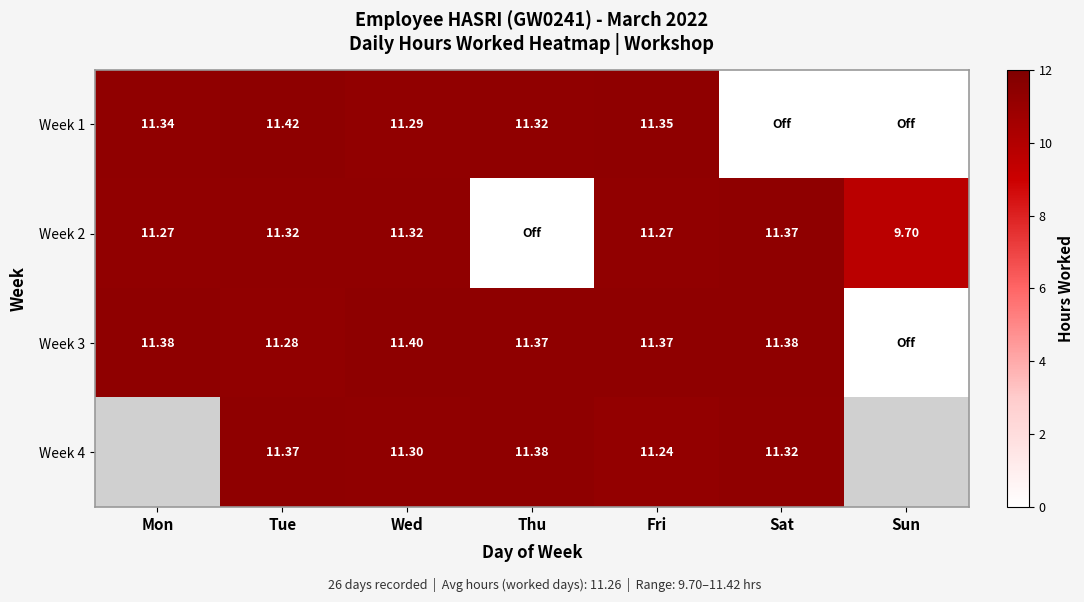

What is the spread (max minus min) of values at Tue?

0.1